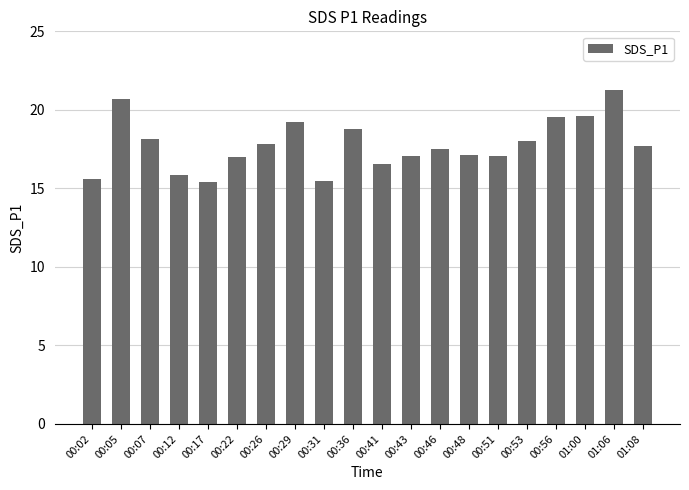

What is the sum of the values at 01:08 and 00:43?

34.8